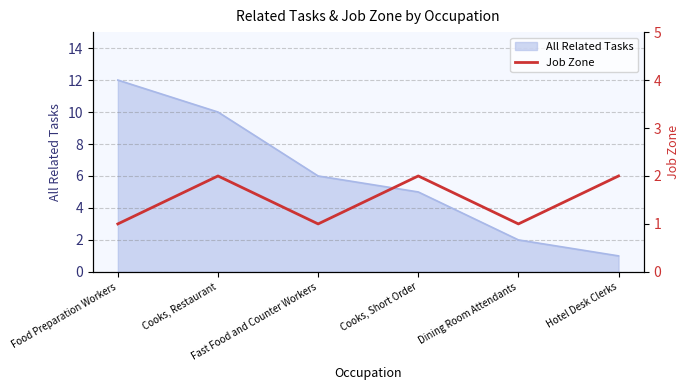

The chart shows a value of 2 at Cooks, Restaurant. True or false?

True